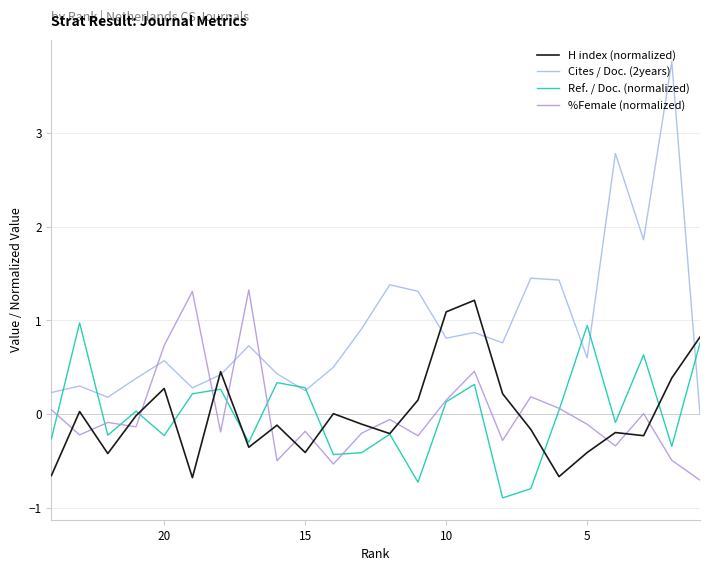

After their last crossing, which series has the higher values: Cites / Doc. (2years) or %Female (normalized)?

Cites / Doc. (2years)